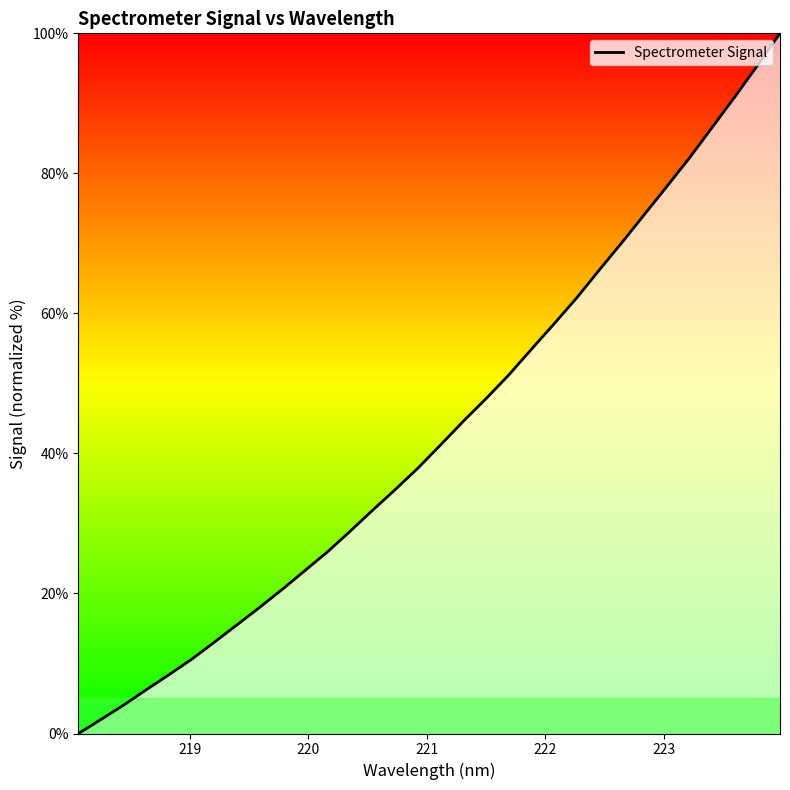

What is the greatest value displayed?

100.0